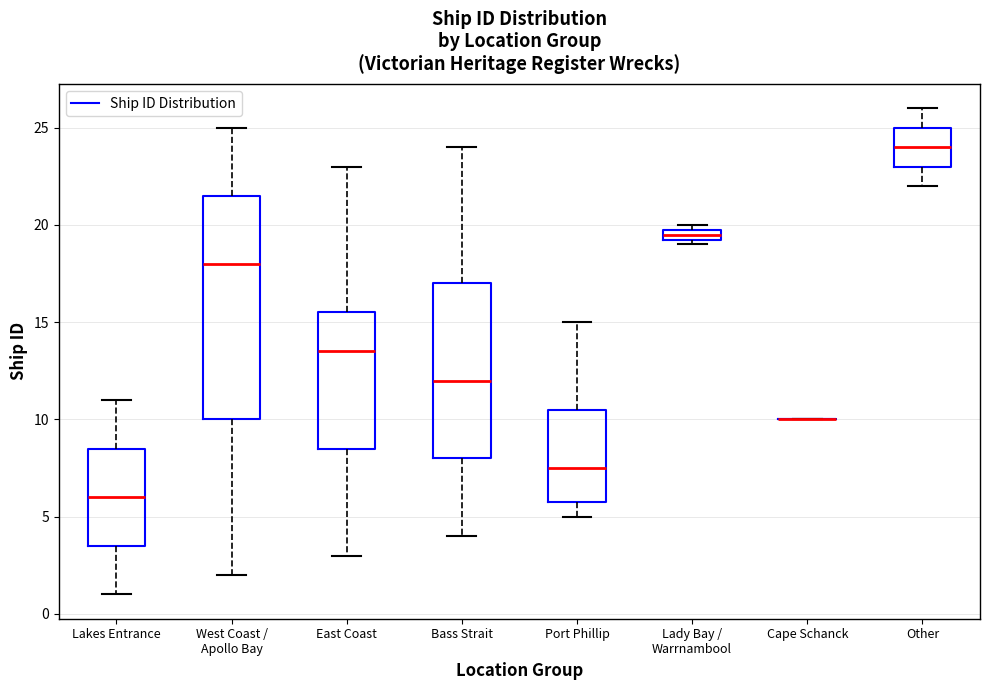

Where is the upper edge of the box for Lakes Entrance on the y-axis? The values are not printed on the chart, so give them approximately, as read against the axis.

8.5